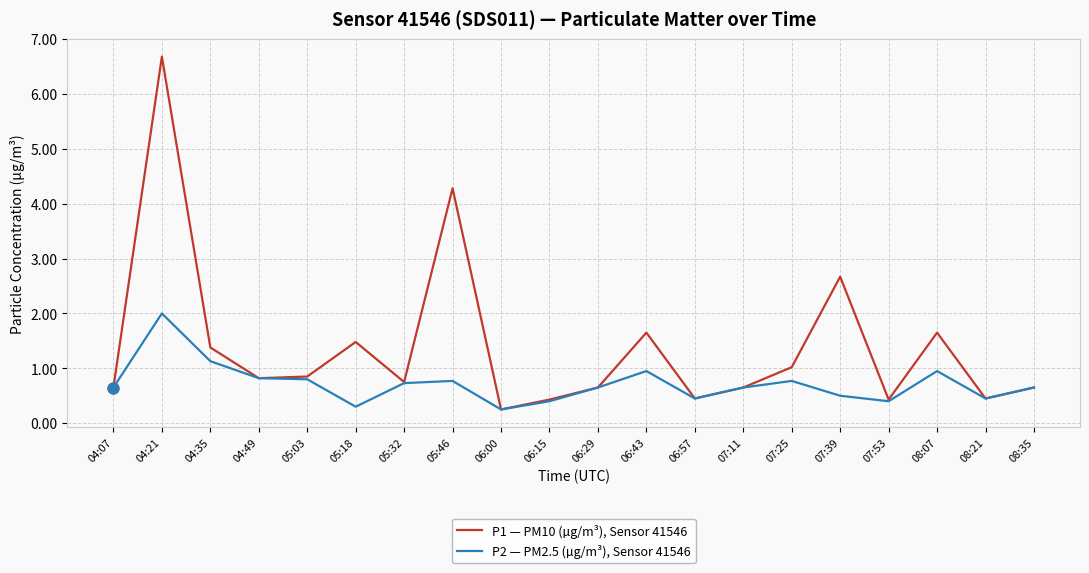

What is the total value across all series at 06:15?

0.8